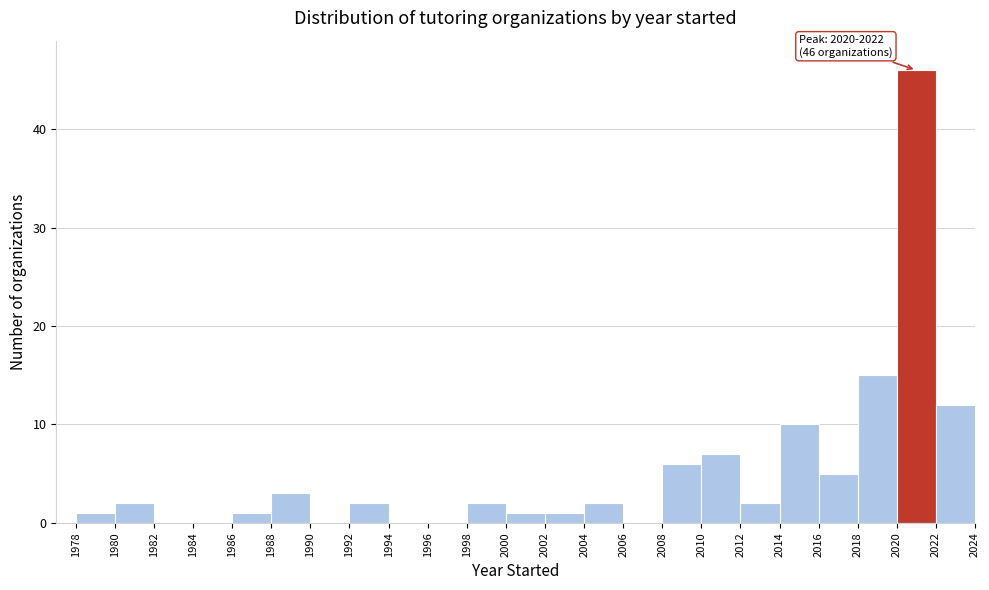

Which range on the x-axis has the tallest bar?

2020 to 2022